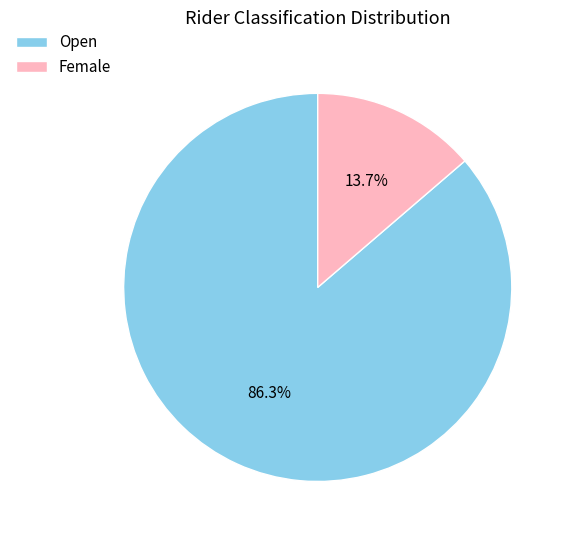

True or false: Female accounts for 22% of the total.

False